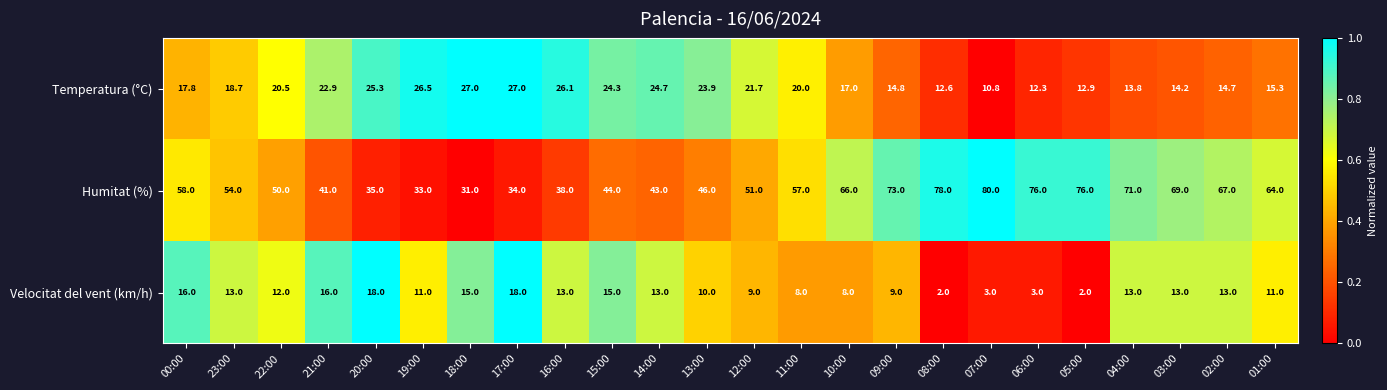

True or false: Velocitat del vent (km/h) has a value of 12.0 at 22:00.

True